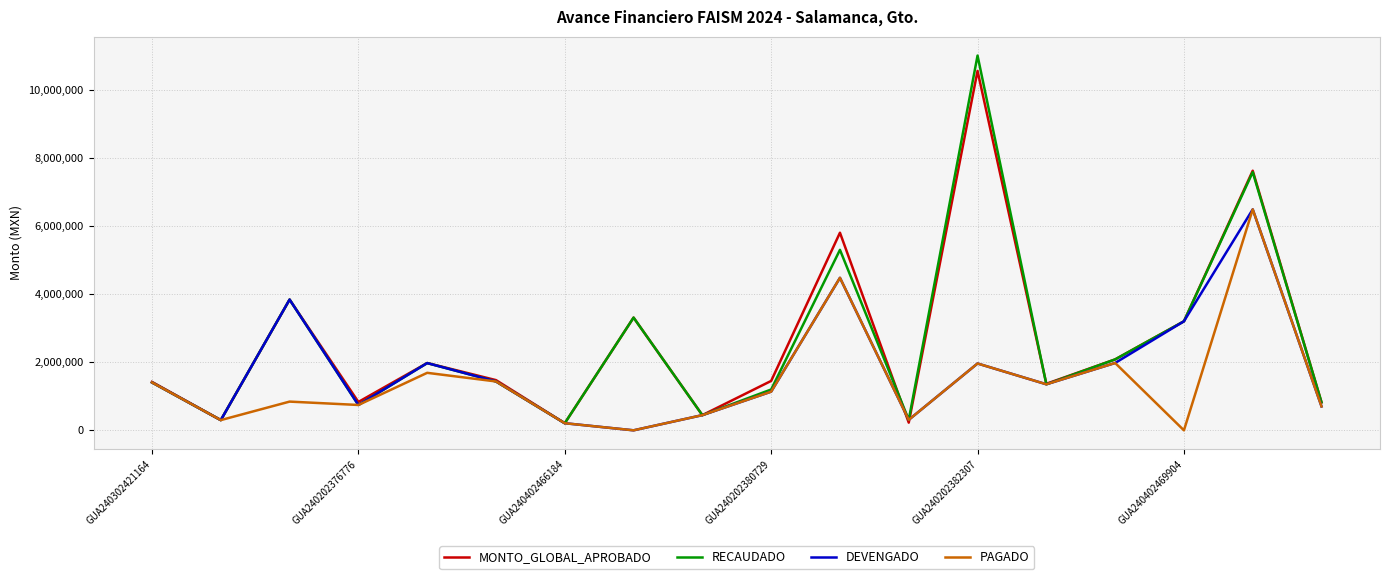

Does the chart display data point markers on the line(s)?

No